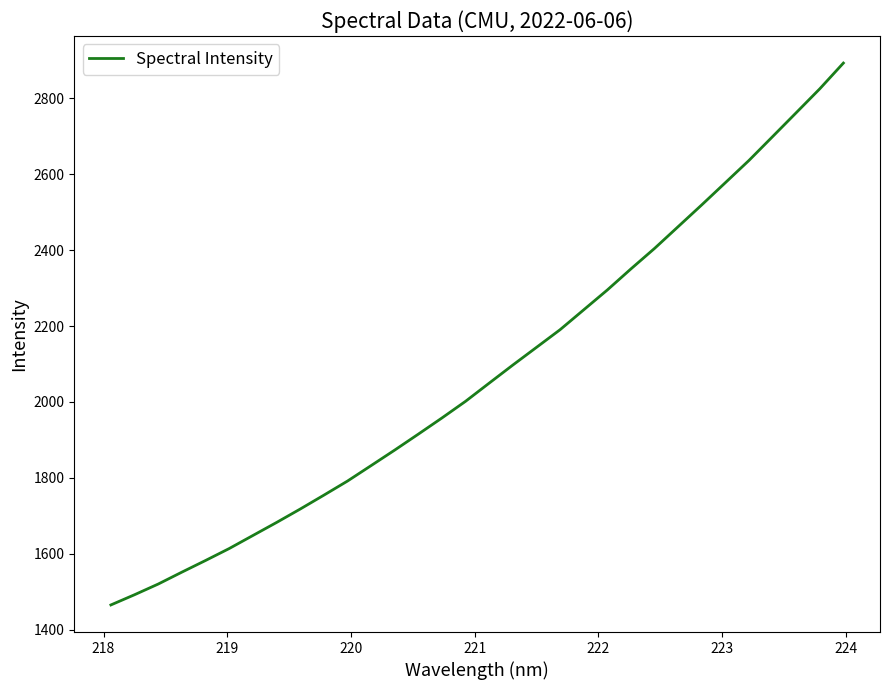

What is the greatest value displayed?

2892.7